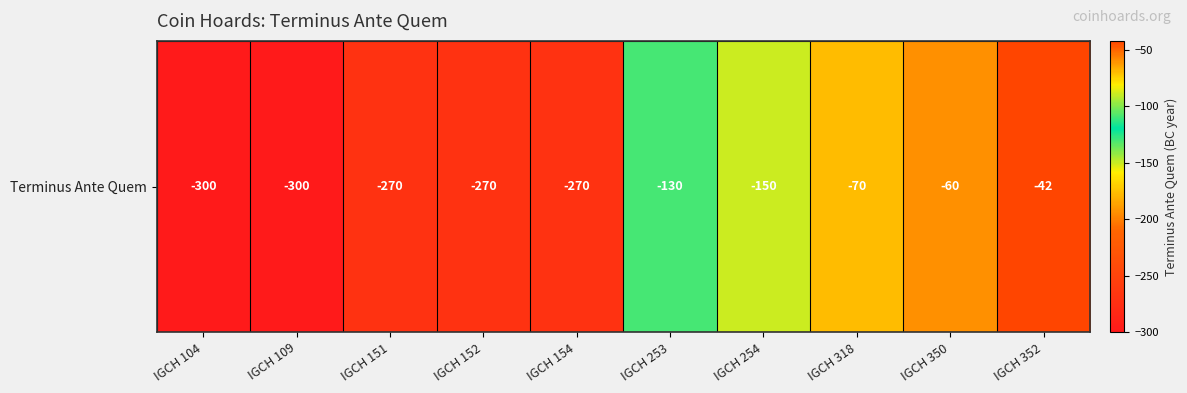

Rank the categories by value from lowest to highest.

IGCH 104, IGCH 109, IGCH 151, IGCH 152, IGCH 154, IGCH 254, IGCH 253, IGCH 318, IGCH 350, IGCH 352